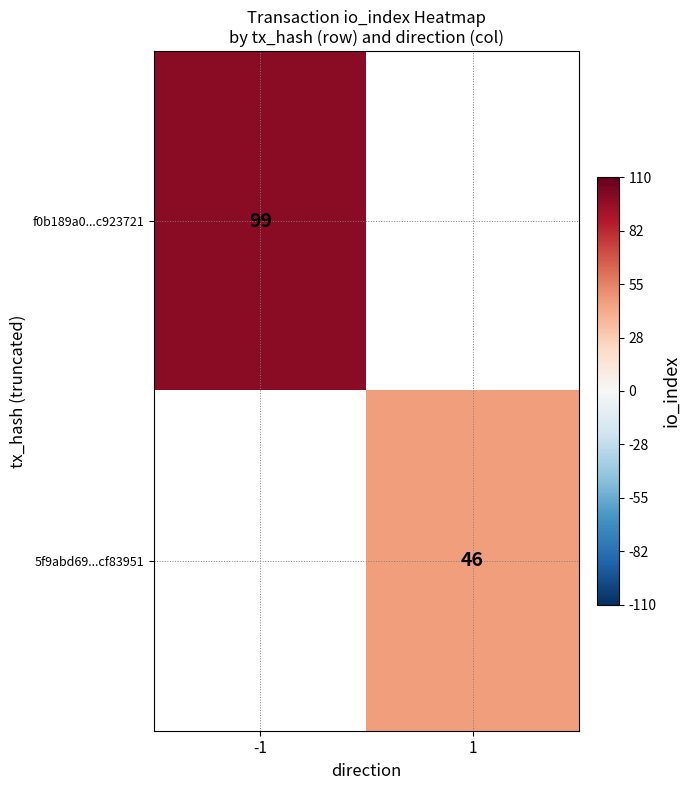

True or false: 5f9abd69...cf83951 has a value of 12 at 1.

False